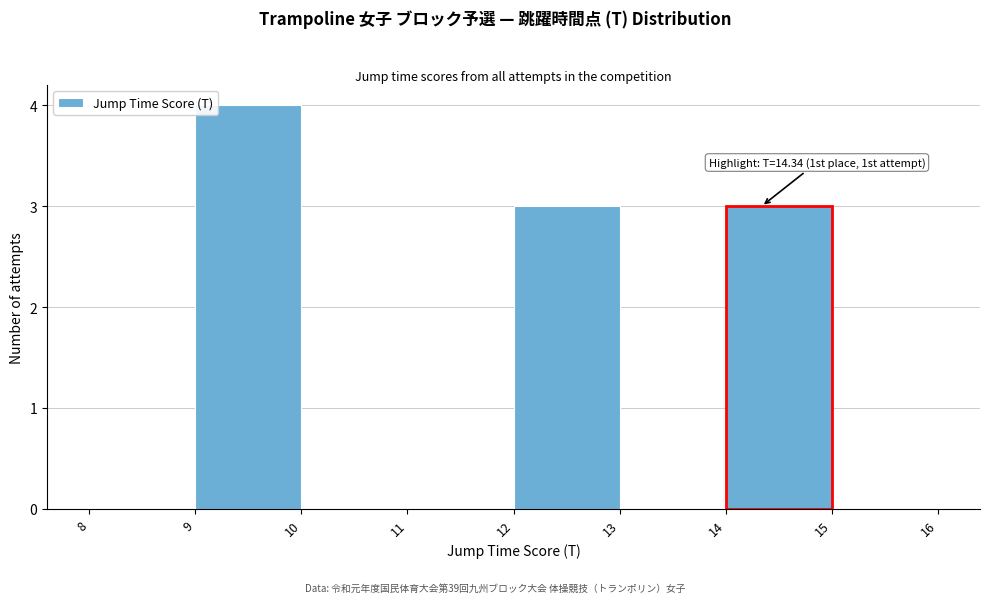

Which range on the x-axis has the tallest bar?

9 to 10